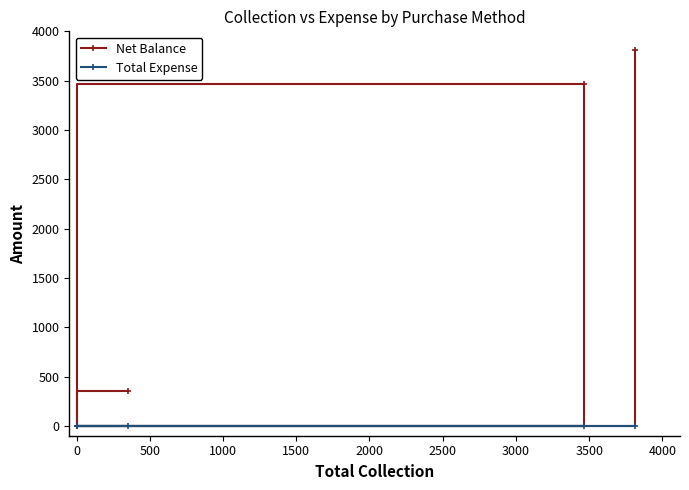

Which series has the largest total across all categories?

Net Balance